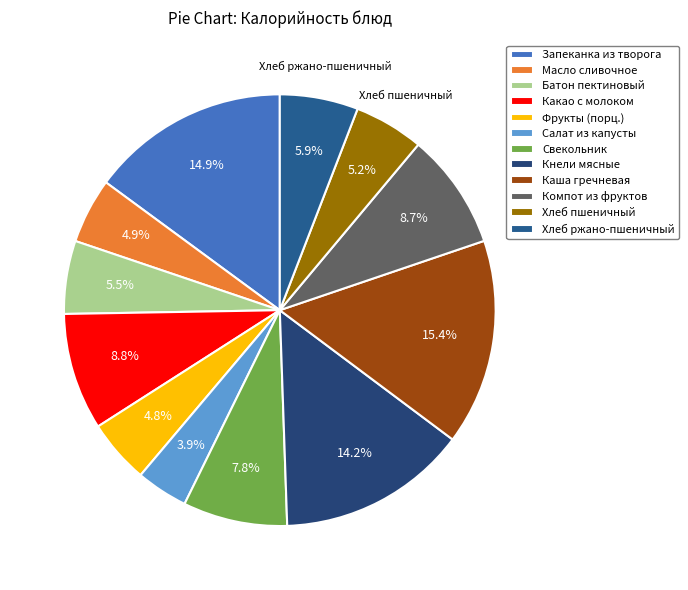

Does Какао с молоком represent more than half of the total?

No